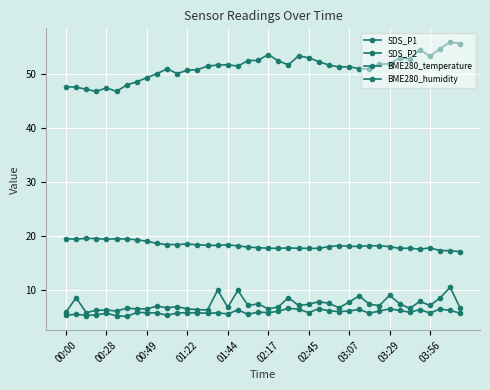

Reading left to right, list all the values displayed in this chart.

SDS_P1: 6.0	8.7	5.9	6.3	6.4	6.2	6.7	6.6	6.6	7.1	6.8	7.0	6.6	6.5	6.4	10.1	6.9	10.0	7.2	7.5	6.6	7.0	8.7	7.2	7.4	7.9	7.6	6.8	7.8	9.0	7.5	7.2	9.1	7.5	6.7	8.0	7.2	8.6	10.6	6.7
SDS_P2: 5.4	5.6	5.4	5.5	5.8	5.3	5.2	5.9	5.9	5.8	5.4	5.8	5.9	5.8	5.8	5.8	5.7	6.4	5.6	6.0	5.9	6.2	6.7	6.5	5.9	6.6	6.2	6.1	6.2	6.5	5.8	6.2	6.6	6.3	6.0	6.5	5.8	6.6	6.3	5.8
BME280_temperature: 19.5	19.4	19.6	19.6	19.4	19.5	19.5	19.3	19.1	18.7	18.5	18.5	18.6	18.4	18.3	18.3	18.4	18.2	18.0	17.9	17.8	17.8	17.8	17.8	17.8	17.8	18.1	18.3	18.1	18.1	18.2	18.2	18.1	17.8	17.8	17.6	17.9	17.4	17.3	17.2
BME280_humidity: 47.6	47.5	47.1	46.7	47.4	46.7	47.9	48.5	49.3	50.0	50.9	50.0	50.6	50.7	51.4	51.6	51.6	51.4	52.4	52.4	53.5	52.4	51.6	53.3	53.0	52.2	51.6	51.2	51.3	50.9	50.9	51.7	51.8	52.9	52.7	54.4	53.2	54.6	55.8	55.6